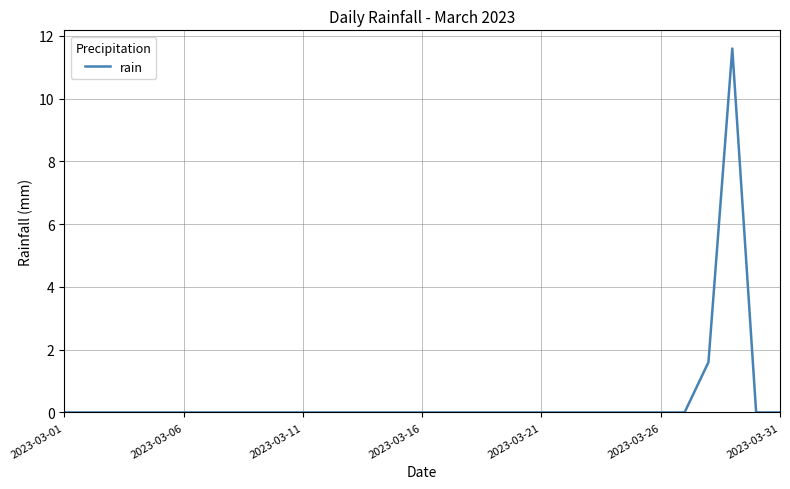

How many categories are shown in the chart?

31